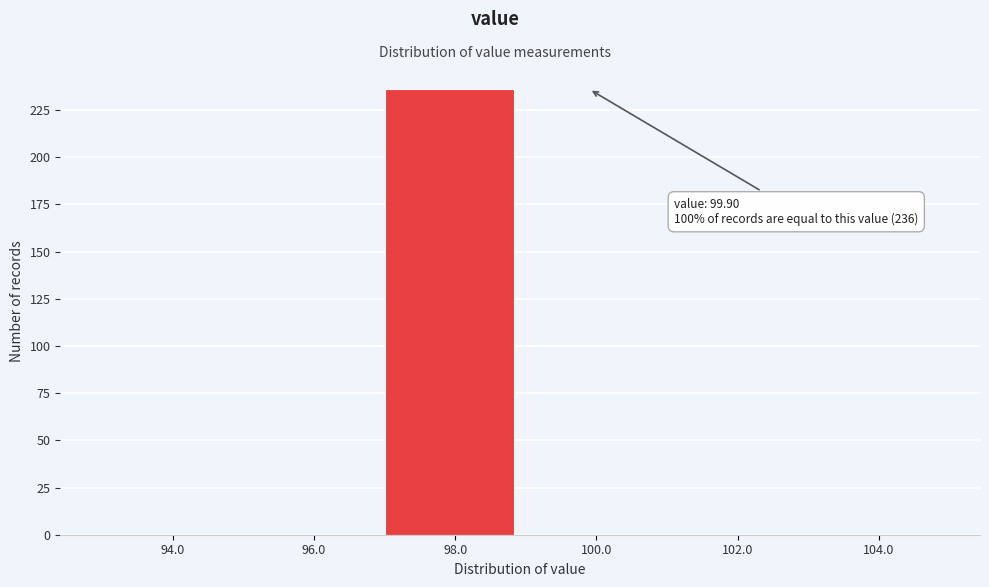

Reading left to right, transcribe all the data shown in this chart.

94.0=0	96.0=0	98.0=236	100.0=0	102.0=0	104.0=0